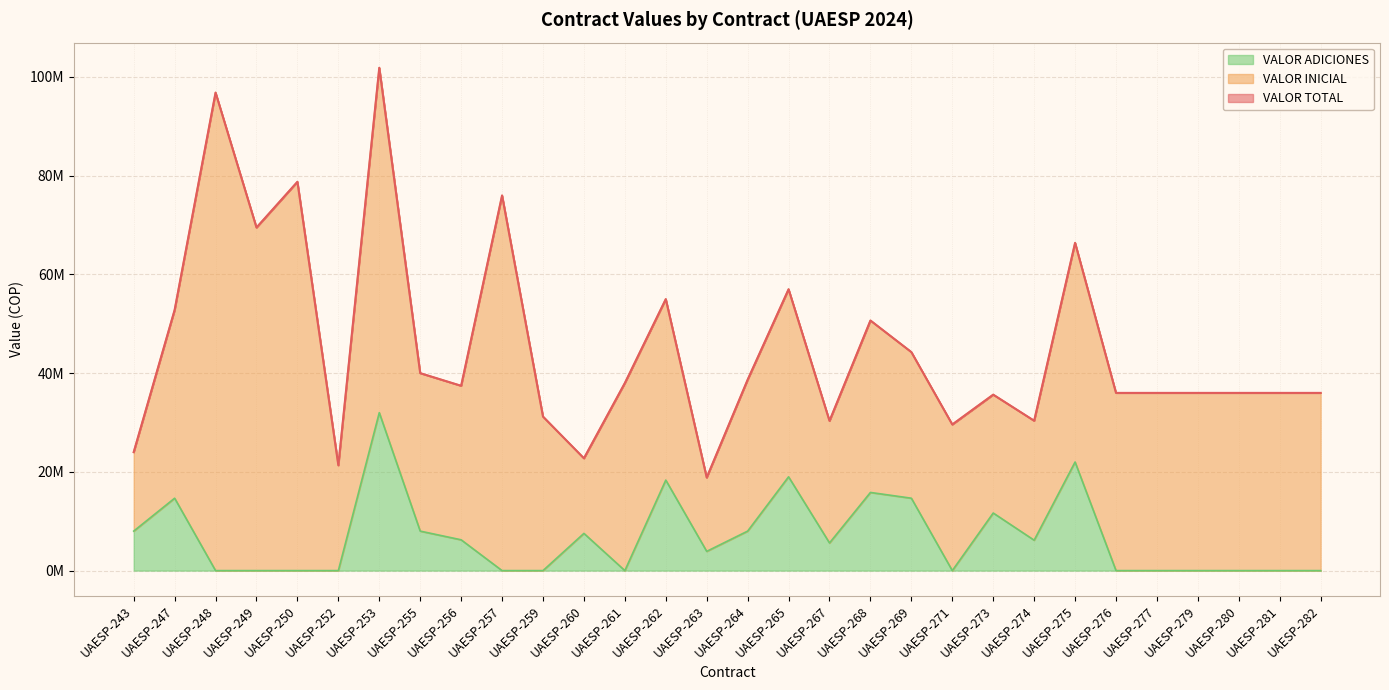

How many data points in VALOR TOTAL are less than 37440000?

15